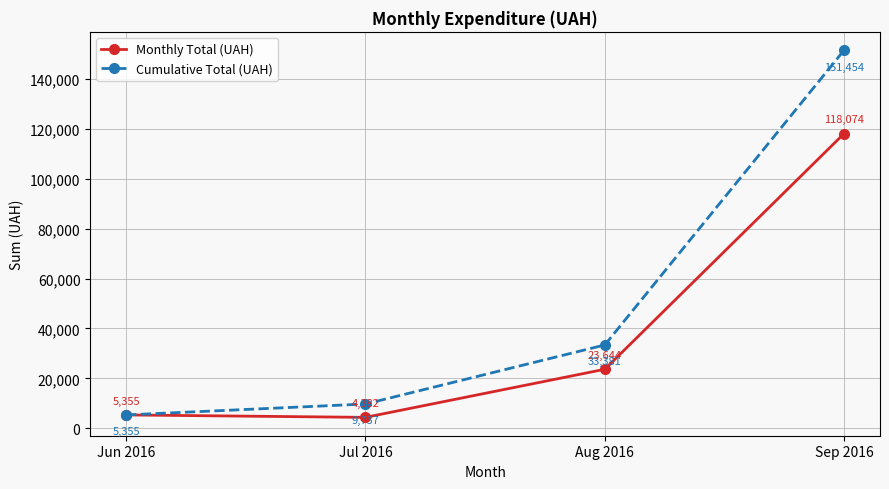

Where is the first local minimum for Monthly Total (UAH)?

Jul 2016